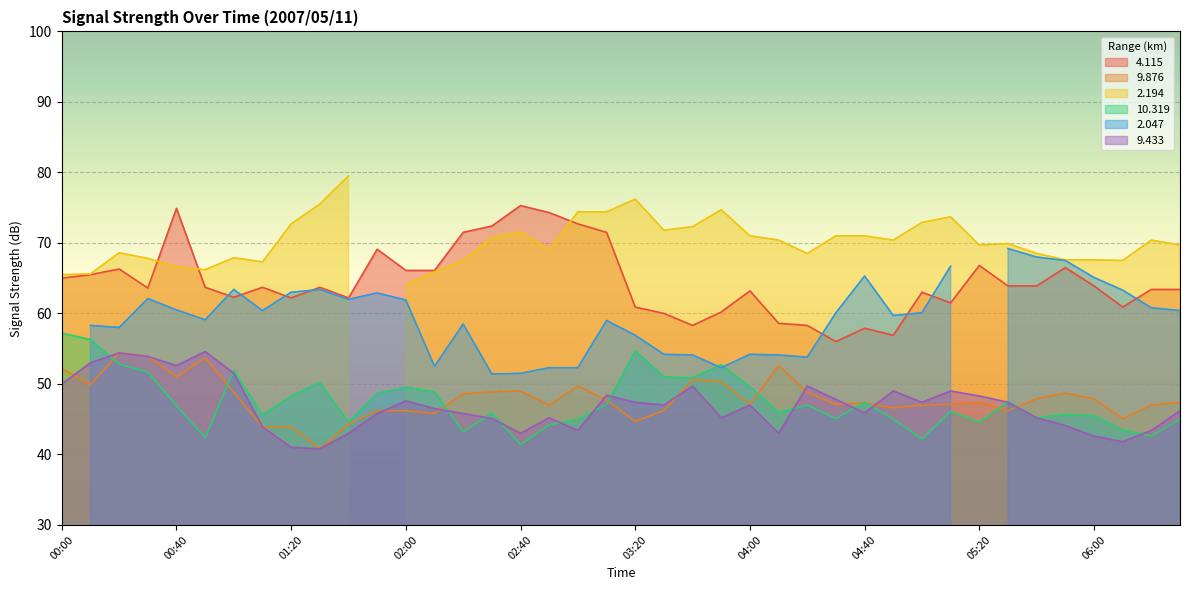

Is it true that 10.319 equals 26.4 at 02:20?

False